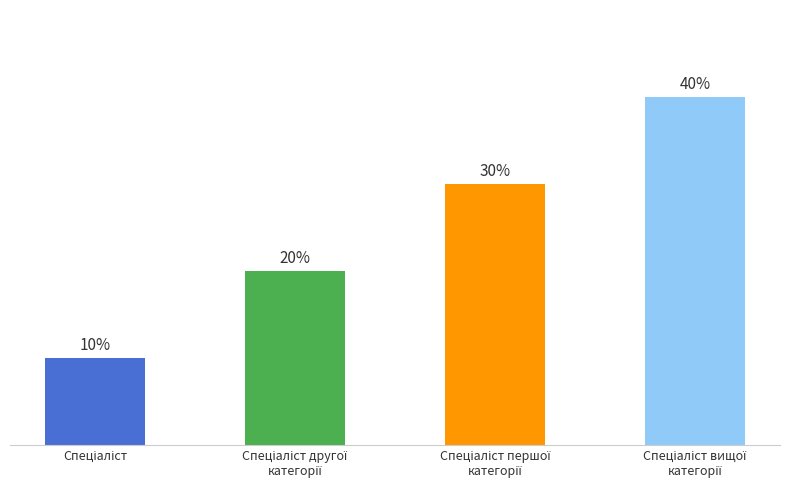

Reading left to right, transcribe all the data shown in this chart.

Спеціаліст=1	Спеціаліст другої
категорії=2	Спеціаліст першої
категорії=3	Спеціаліст вищої
категорії=4